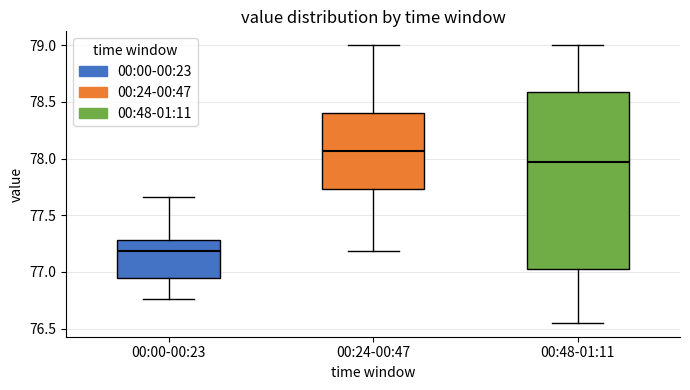

Reading left to right, read every box against the y-axis: the position of its median line, the range the box covers, and the ends of its whiskers. The values are not printed on the chart, so give them approximately, as read against the axis.

00:00-00:23: median 77.20, box 76.95 to 77.30, whiskers 76.75 to 77.65
00:24-00:47: median 78.05, box 77.75 to 78.40, whiskers 77.20 to 79.00
00:48-01:11: median 77.95, box 77.05 to 78.60, whiskers 76.55 to 79.00